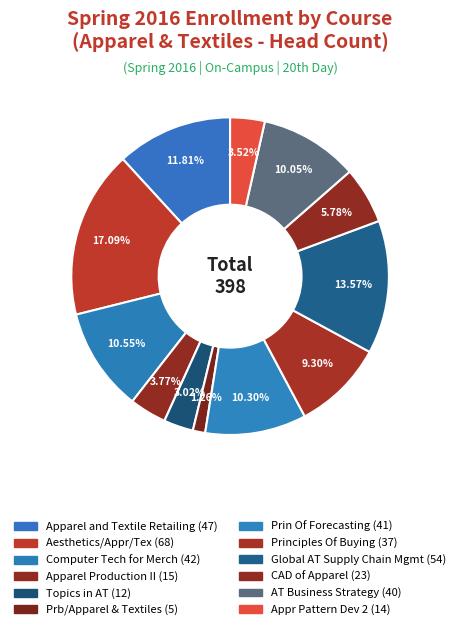

Count the number of slices in the pie.

12